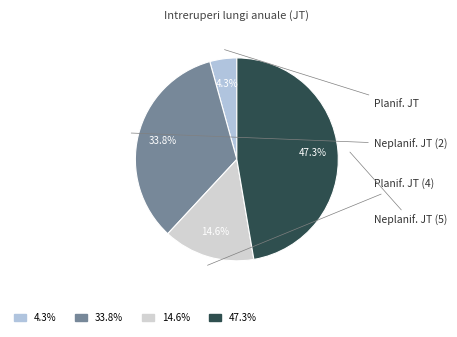

How many segments does this pie chart have?

4